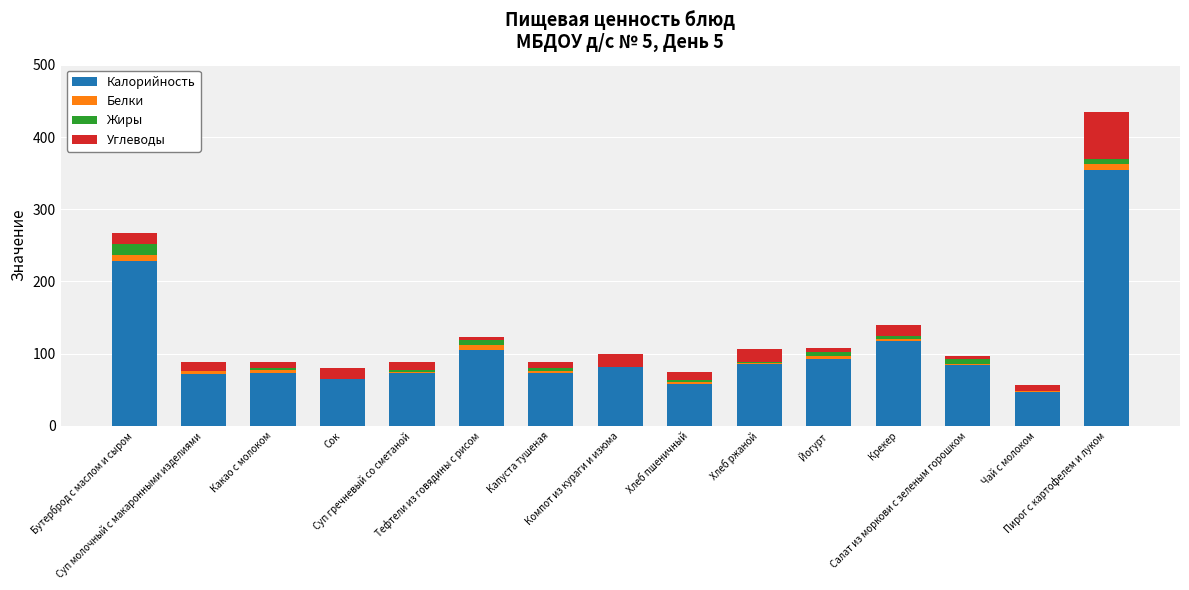

What are all the series names shown in the legend?

Калорийность, Белки, Жиры, Углеводы